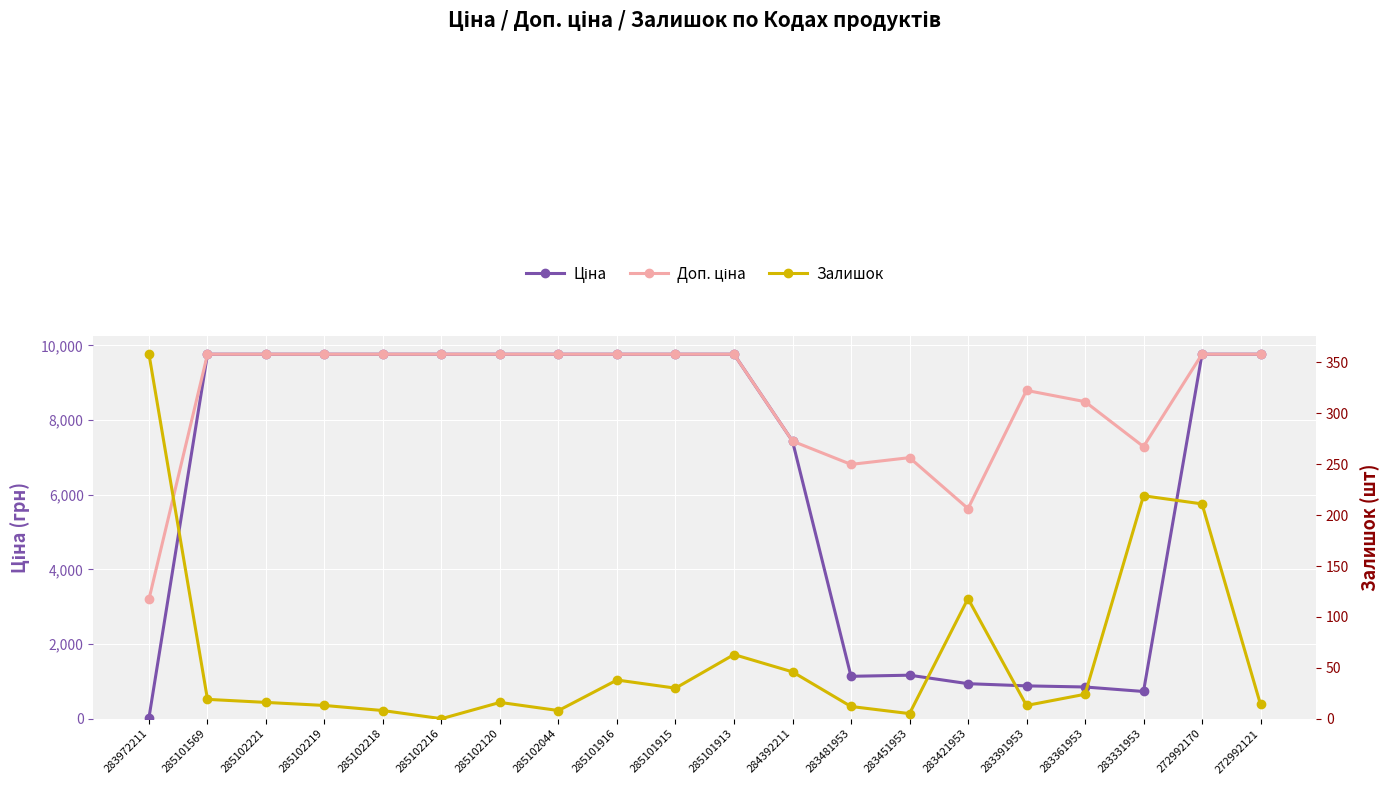

What are all the series names shown in the legend?

Ціна, Доп. ціна, Залишок